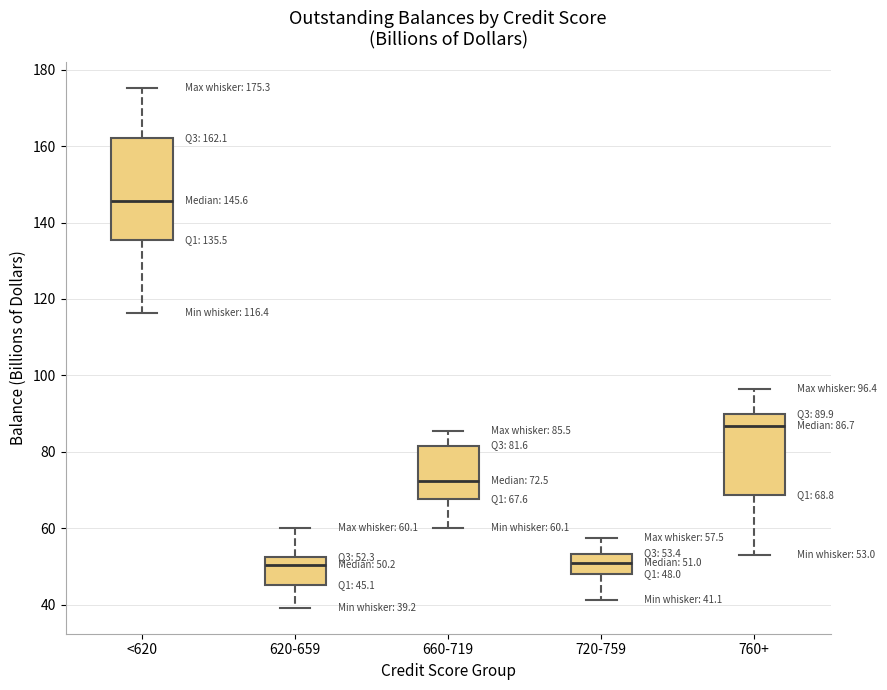

Which box is the tallest, from its lower edge to its upper edge?

<620